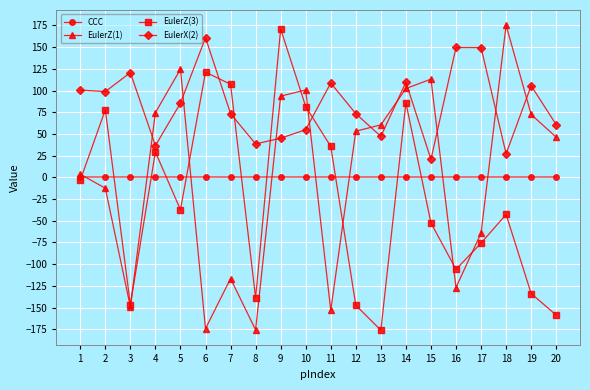

At which category does EulerZ(1) reach its first local peak?

5